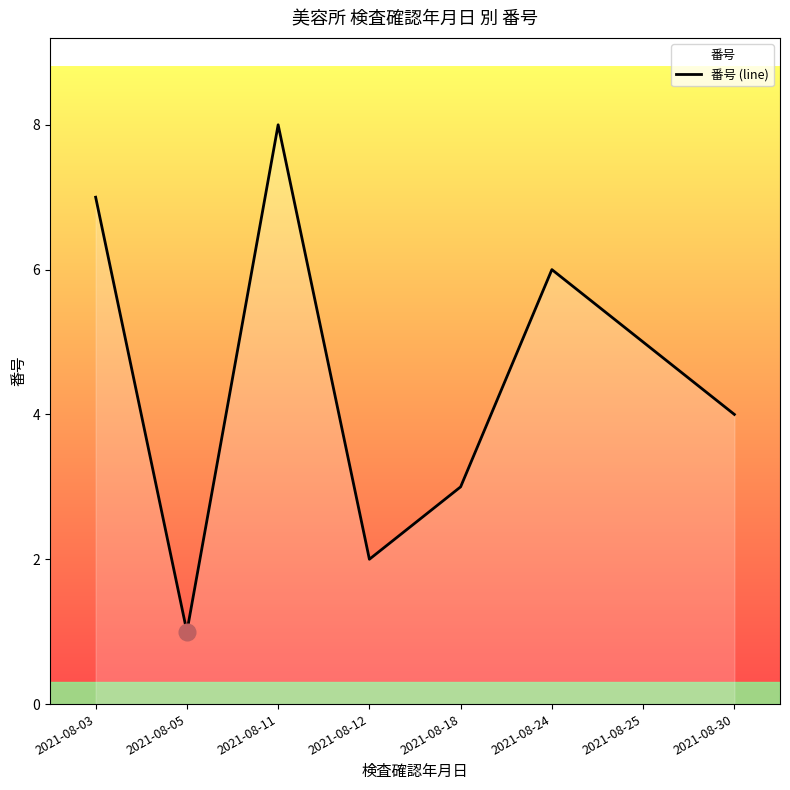

How many points are lower than both their immediate neighbors (excluding endpoints)?

2